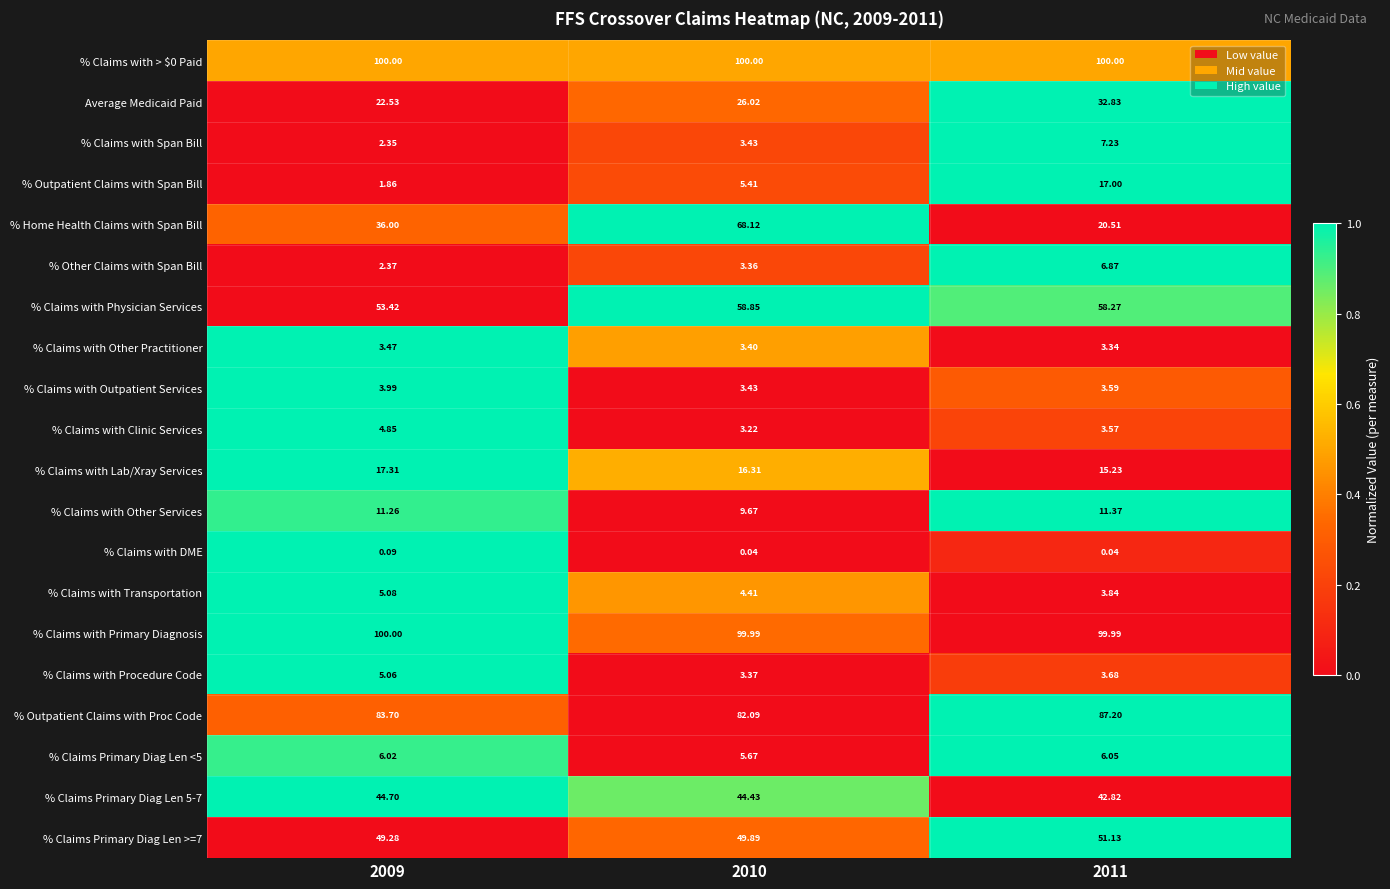

At how many categories does at least one series exceed 0?

3